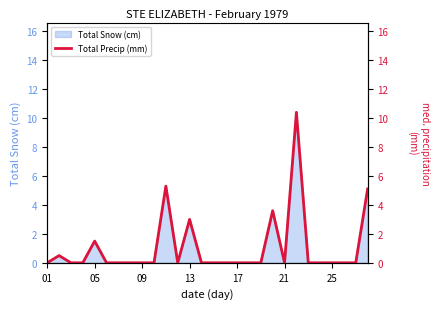

Which label corresponds to the smallest value in the chart?

01